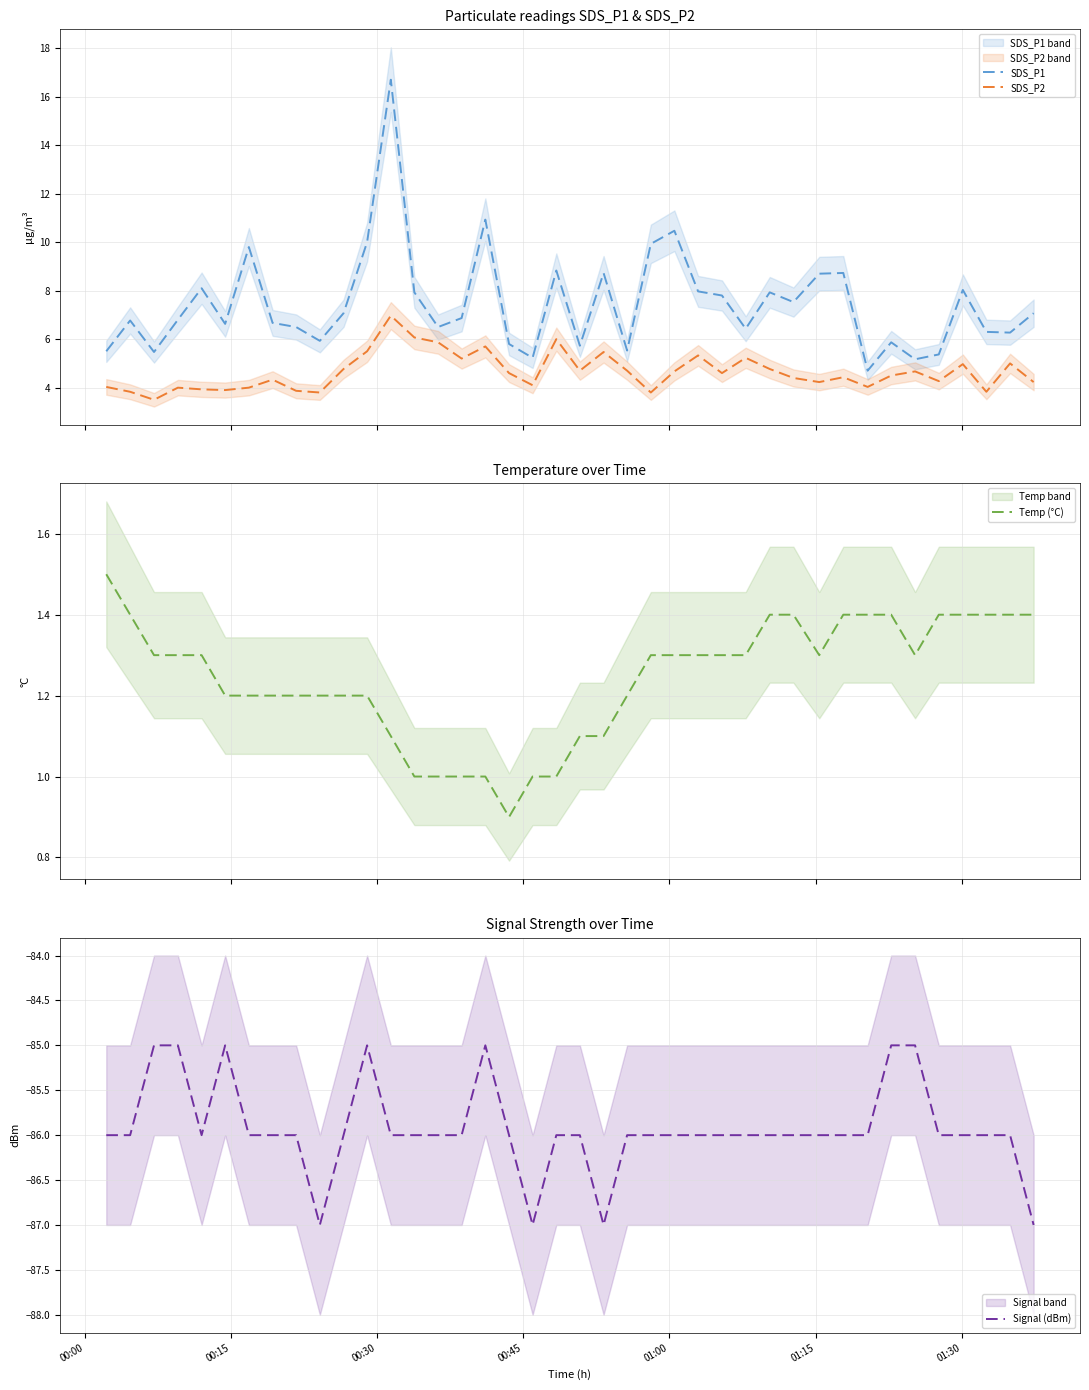

In SDS_P1, how many points are higher than both neighbors (excluding endpoints)?

12